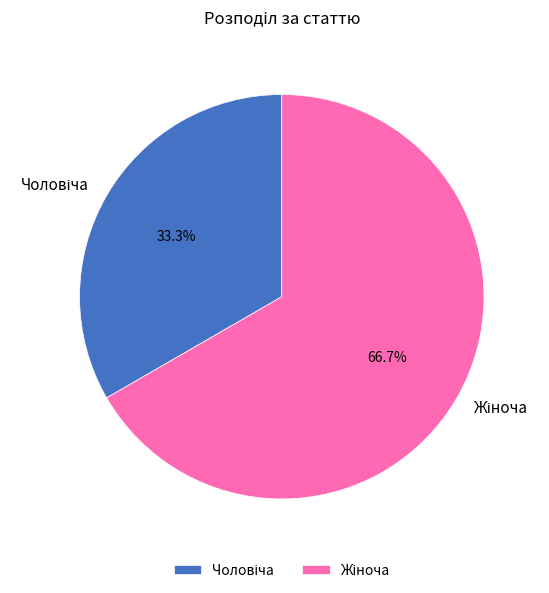

Is there any slice that represents more than half of the pie?

Yes